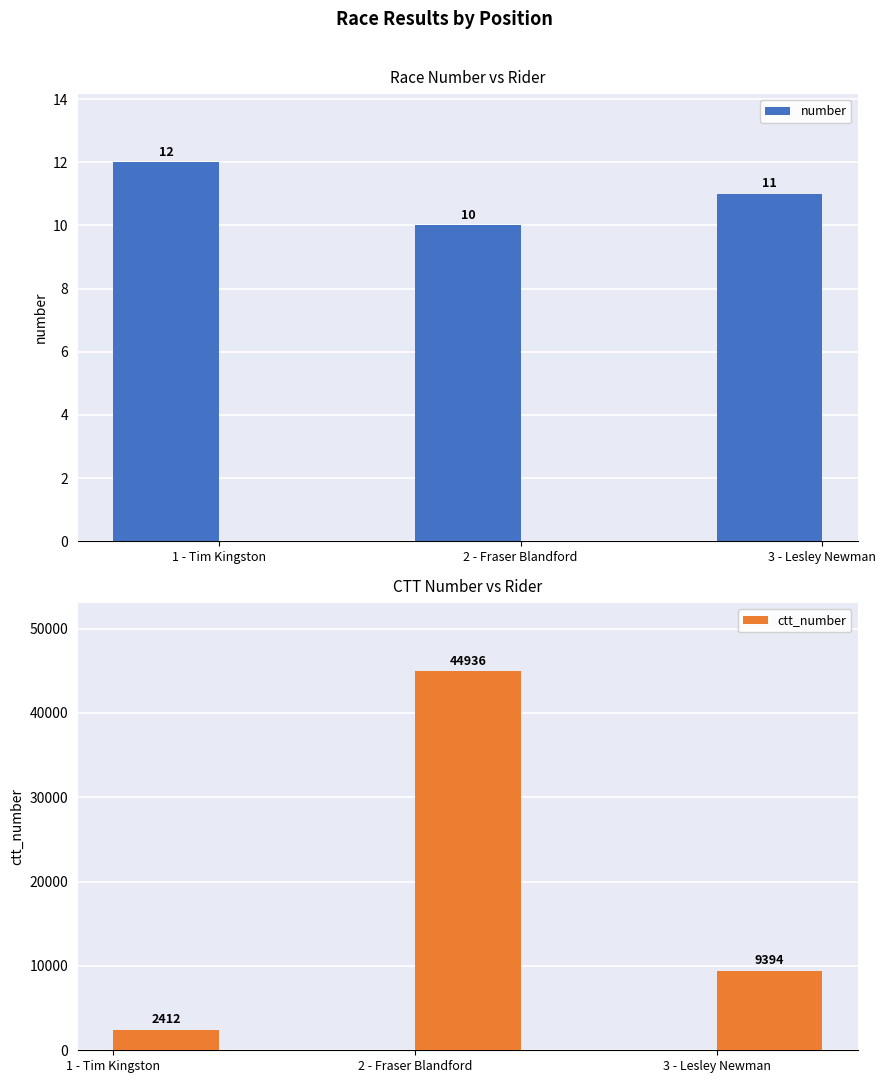

Reading left to right, what are all the values shown in this chart?

number: 1 - Tim Kingston=12	2 - Fraser Blandford=10	3 - Lesley Newman=11
ctt_number: 1 - Tim Kingston=2412	2 - Fraser Blandford=44936	3 - Lesley Newman=9394